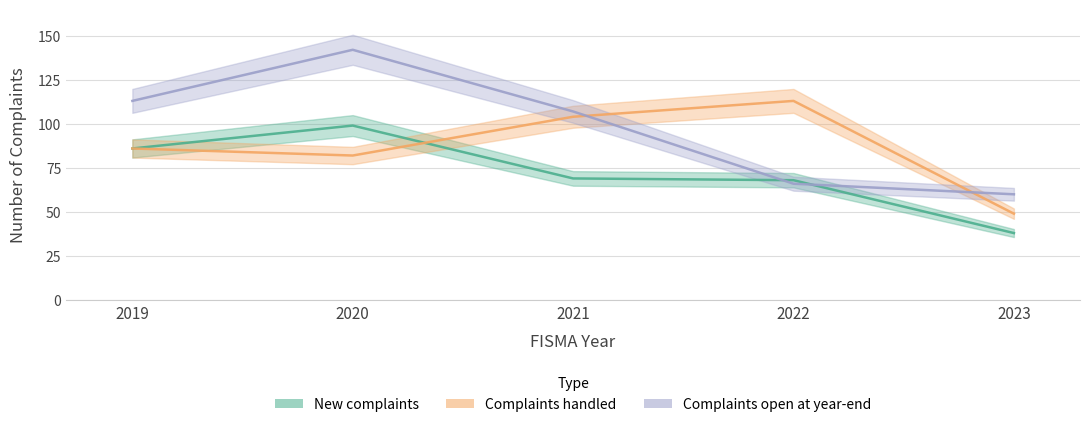

What are all the series names shown in the legend?

New complaints, Complaints handled, Complaints open at year-end